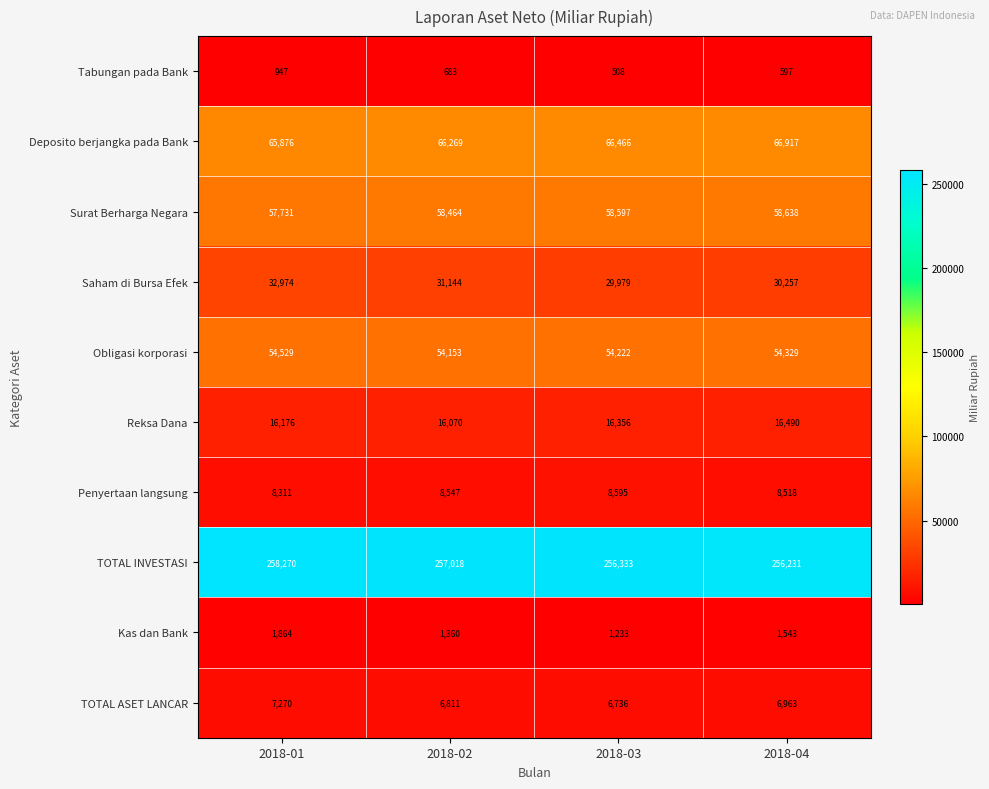

List the series in order of their peak value, lowest first.

Tabungan pada Bank, Kas dan Bank, TOTAL ASET LANCAR, Penyertaan langsung, Reksa Dana, Saham di Bursa Efek, Obligasi korporasi, Surat Berharga Negara, Deposito berjangka pada Bank, TOTAL INVESTASI